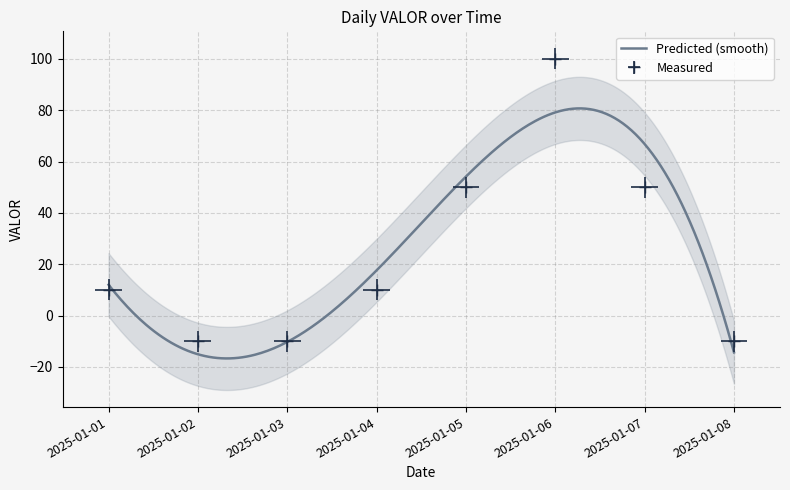

True or false: the data shows 87 at 2025-01-07.

False